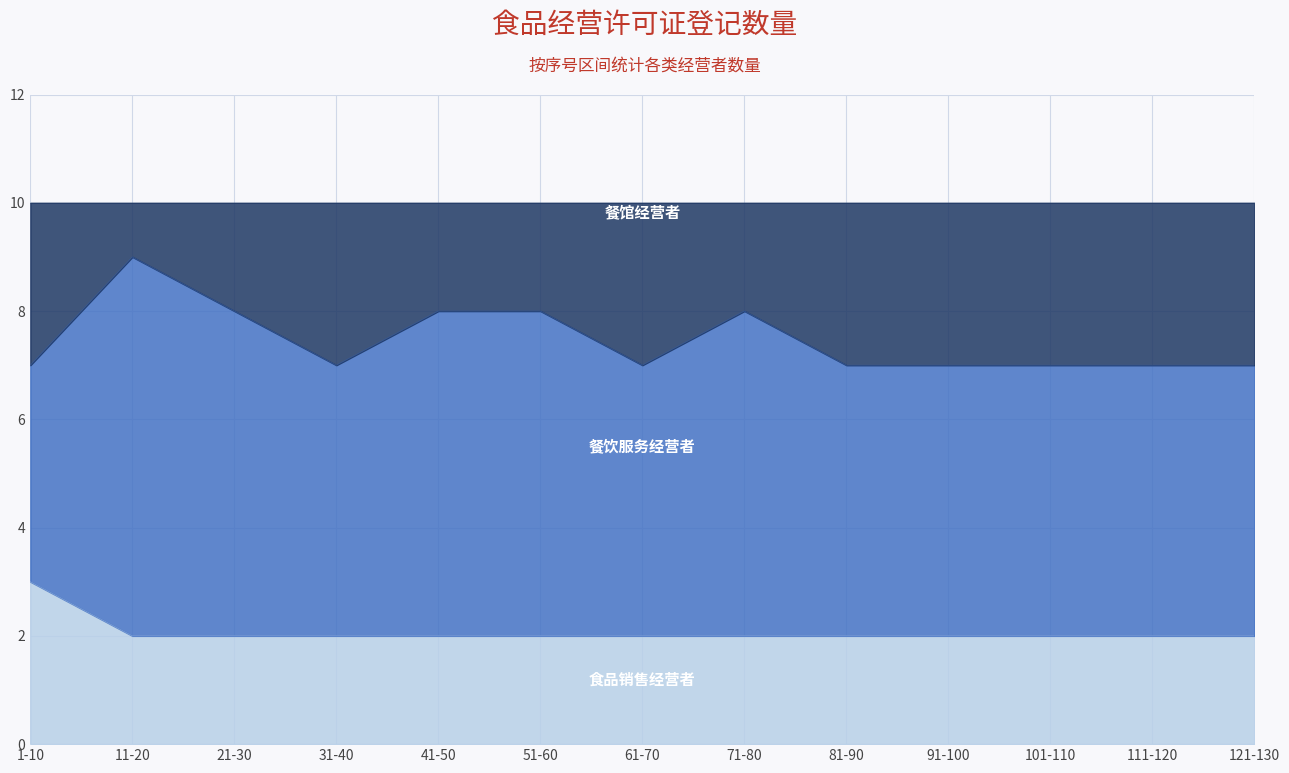

Does the chart display data point markers on the line(s)?

No